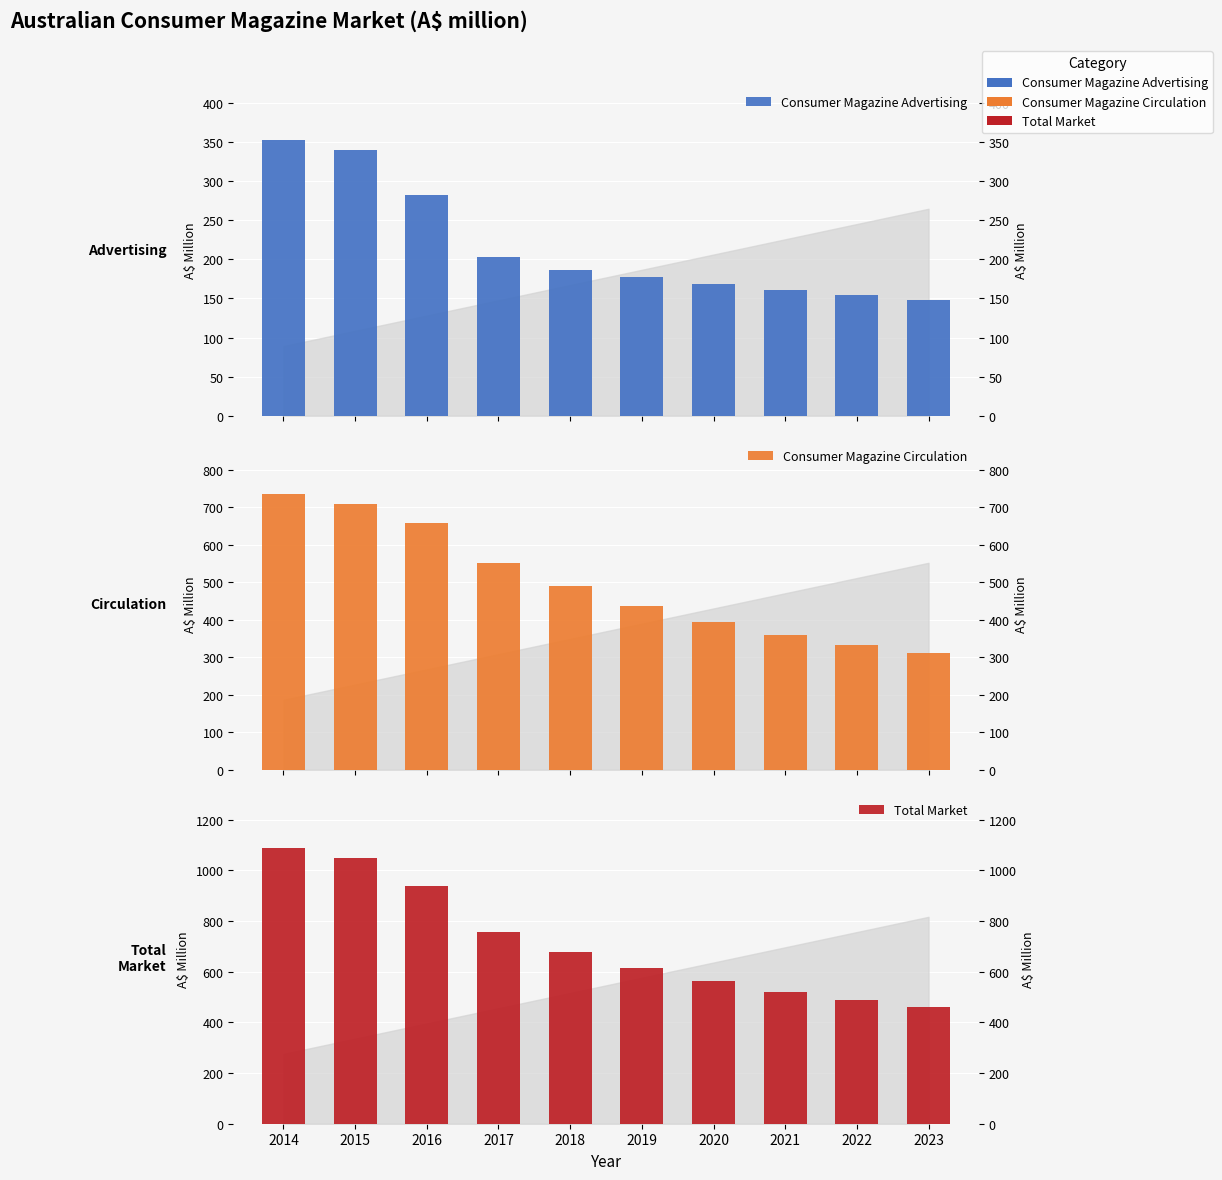

What is the difference between the second highest and second lowest values in the Consumer Magazine Circulation series?

374.6